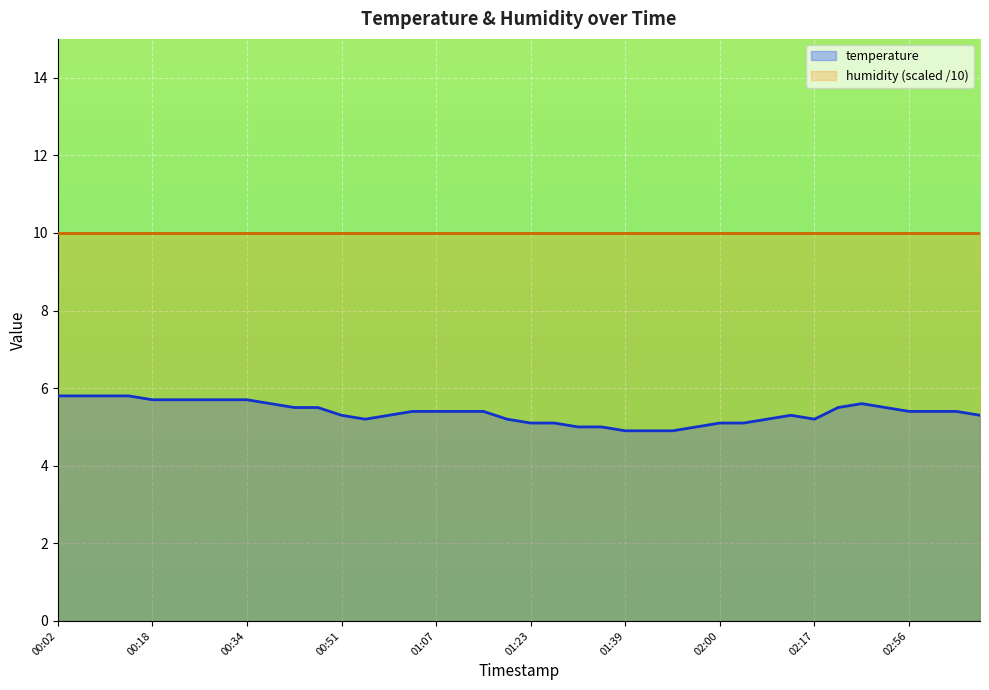

The chart shows a value of 5.4 at 01:15. True or false?

True